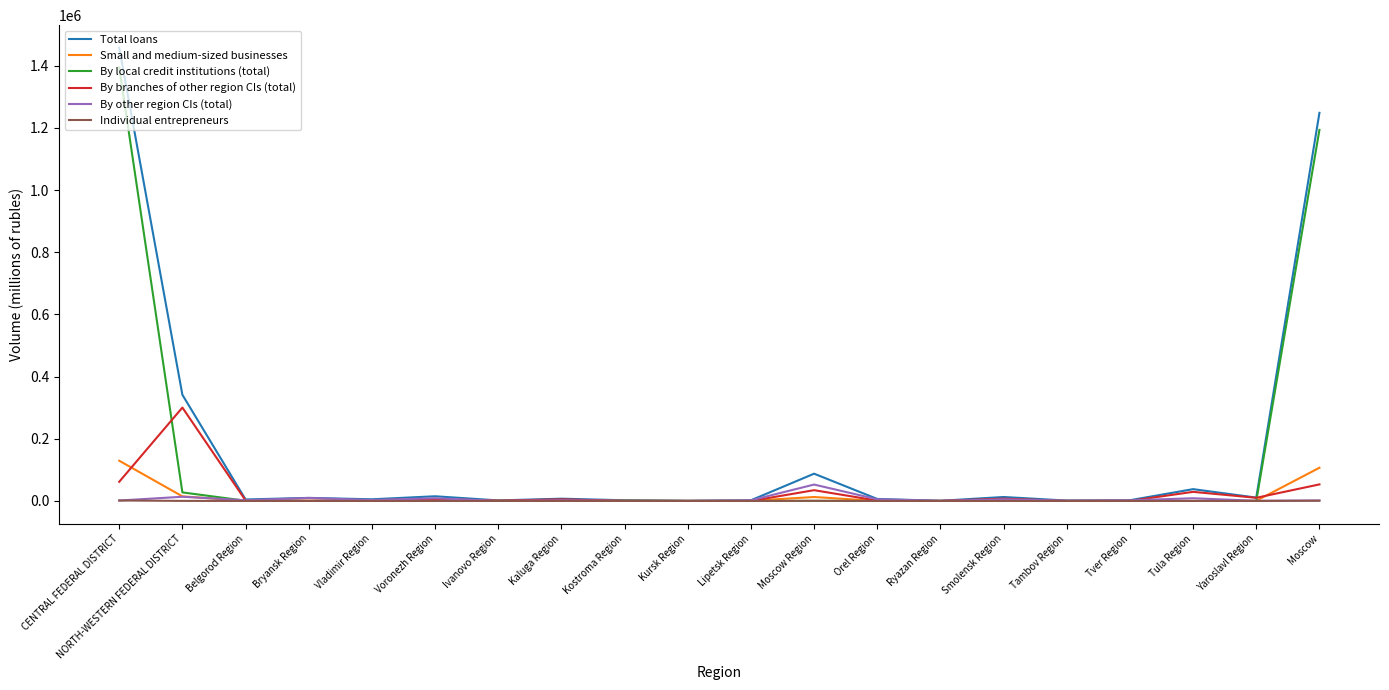

Is it true that By branches of other region CIs (total) equals 146833 at Kursk Region?

False